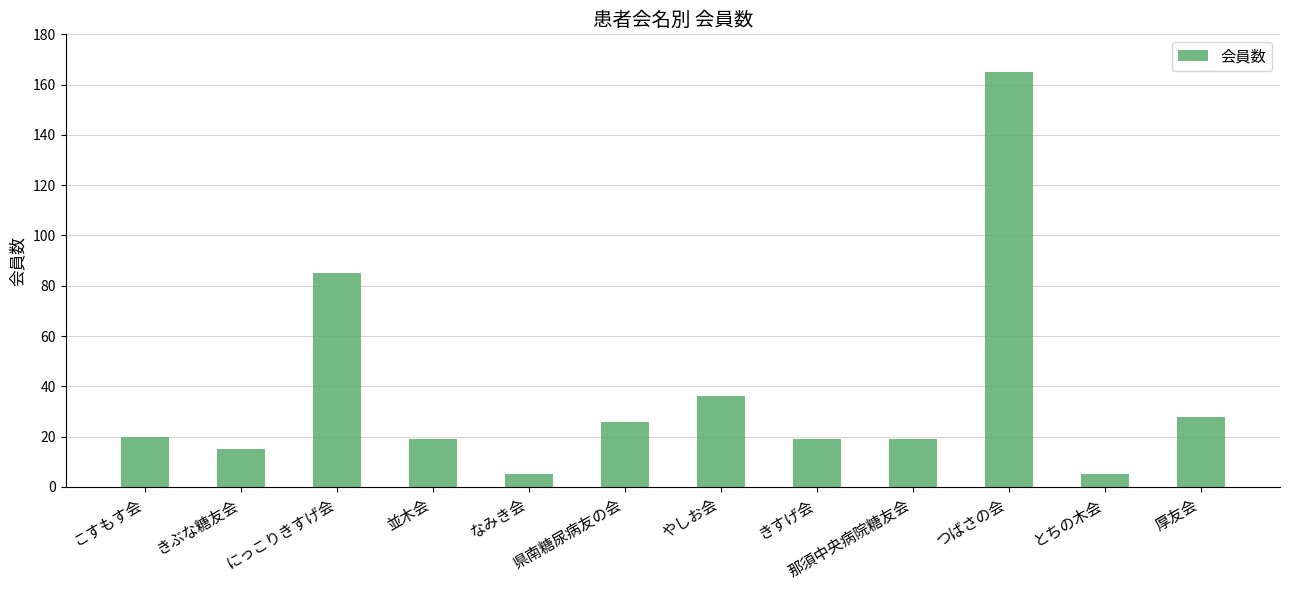

What is the change in value from にっこりきすげ会 to きすげ会?

-66